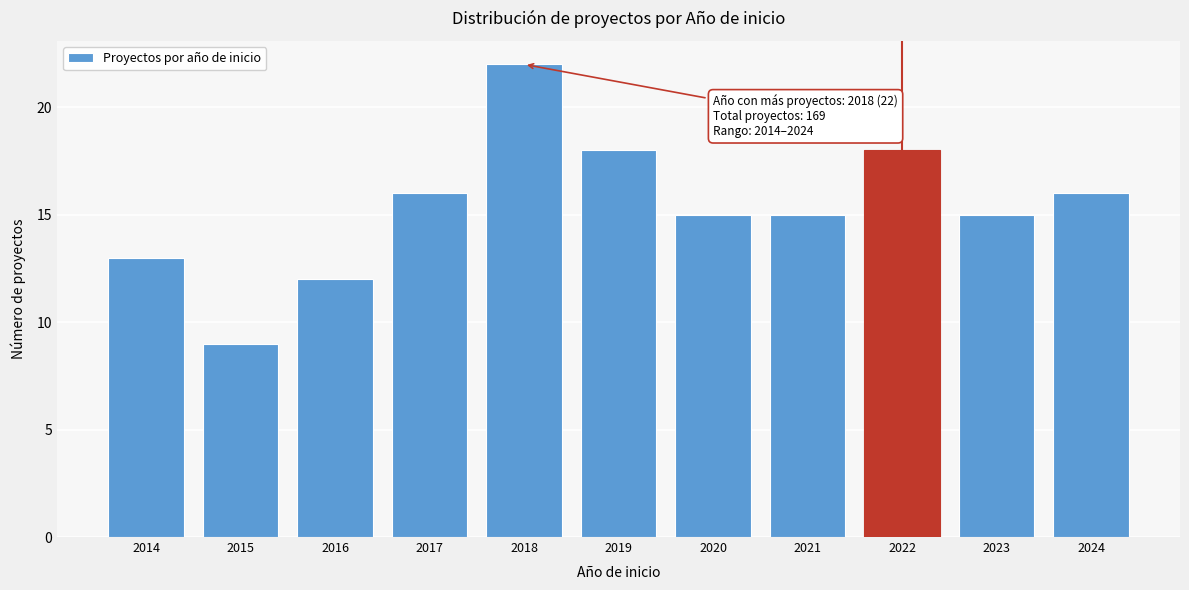

Reading left to right, extract all data points from this chart.

2014=13	2015=9	2016=12	2017=16	2018=22	2019=18	2020=15	2021=15	2022=18	2023=15	2024=16